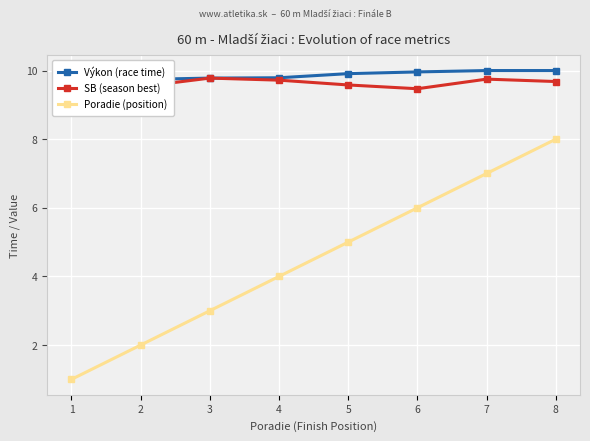

True or false: Výkon (race time) has more than 0 points higher than both neighbors.

False